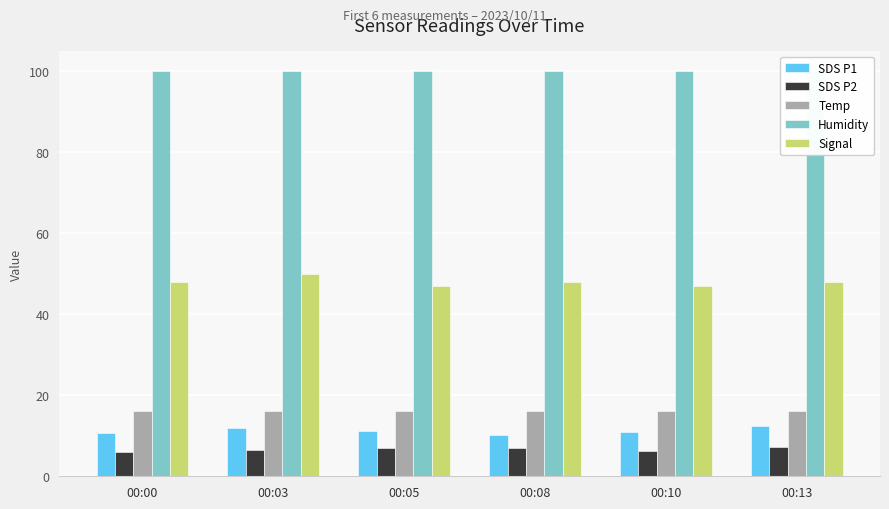

At how many categories does at least one series exceed 75?

6